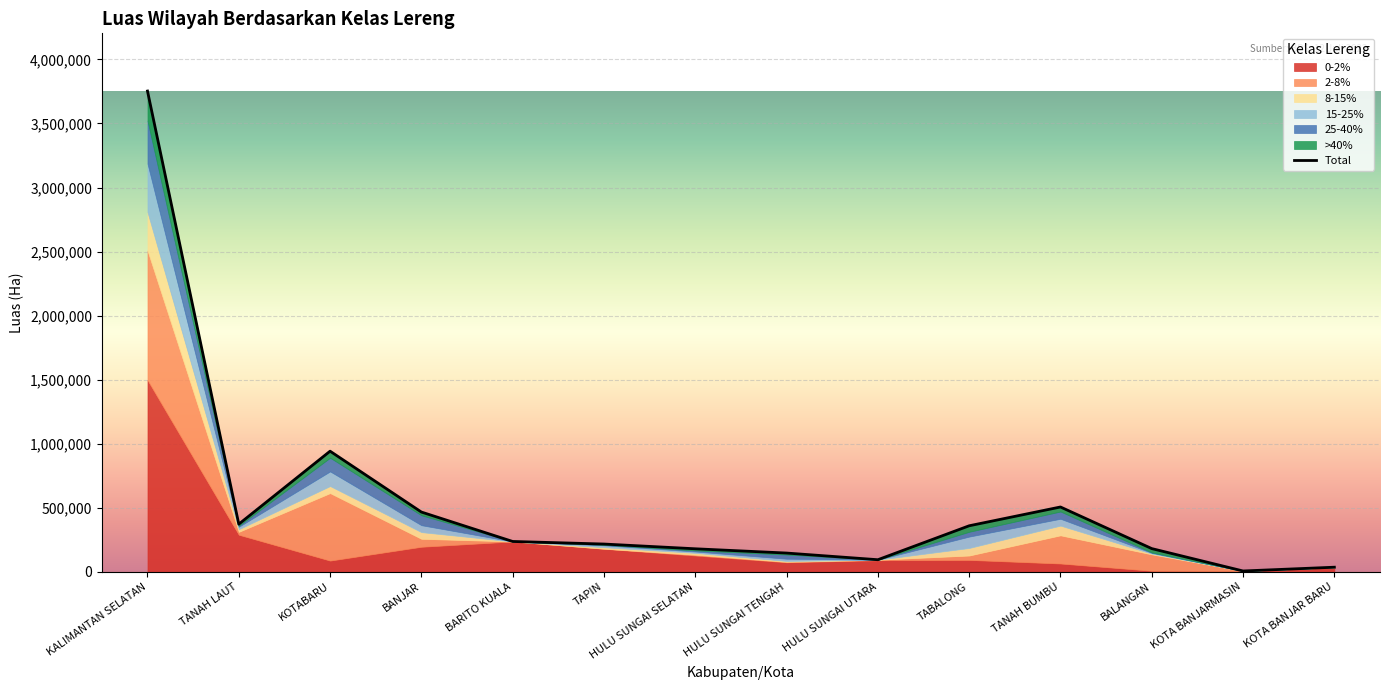

At which category does the chart reach its peak across all series?

KALIMANTAN SELATAN